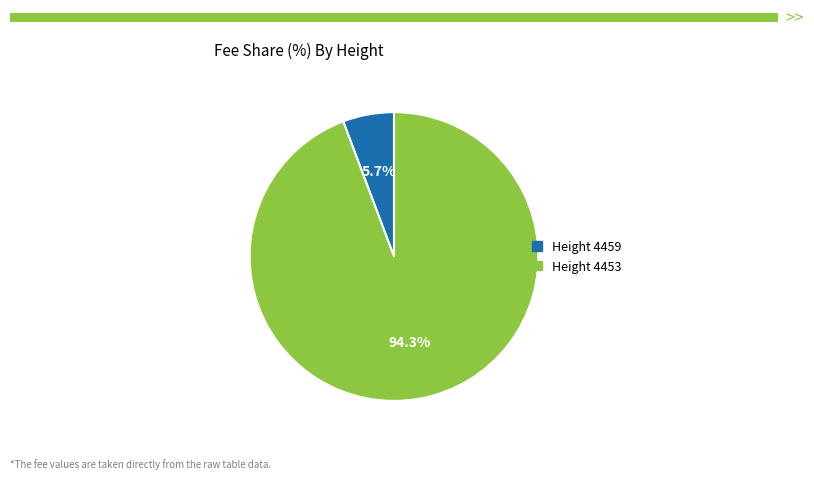

True or false: Height 4459 accounts for 6% of the total.

True